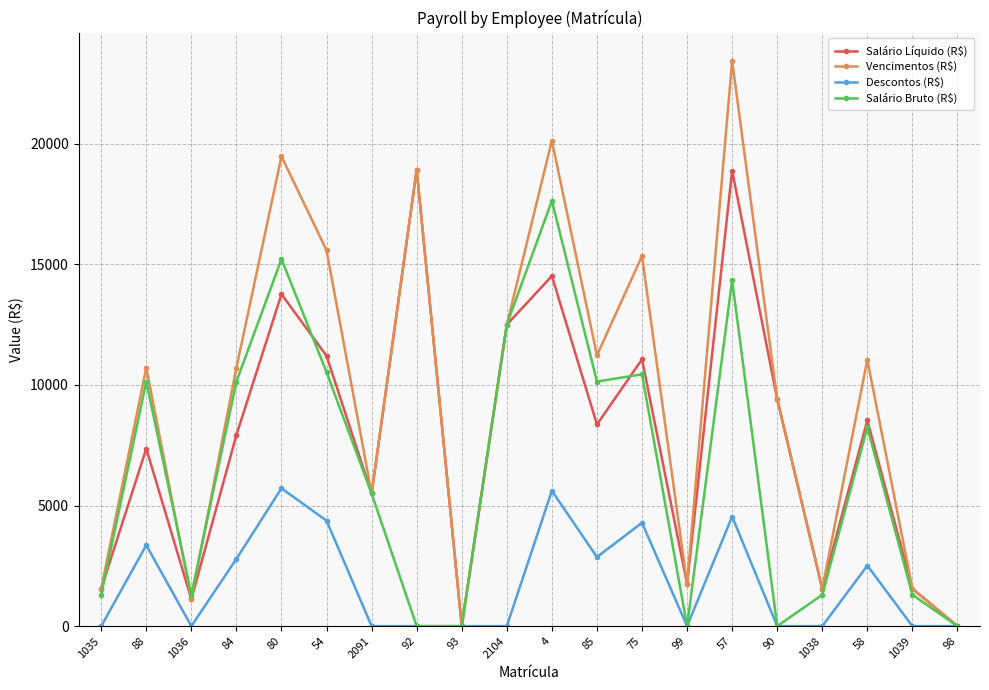

Which series has the widest spread of values?

Vencimentos (R$)